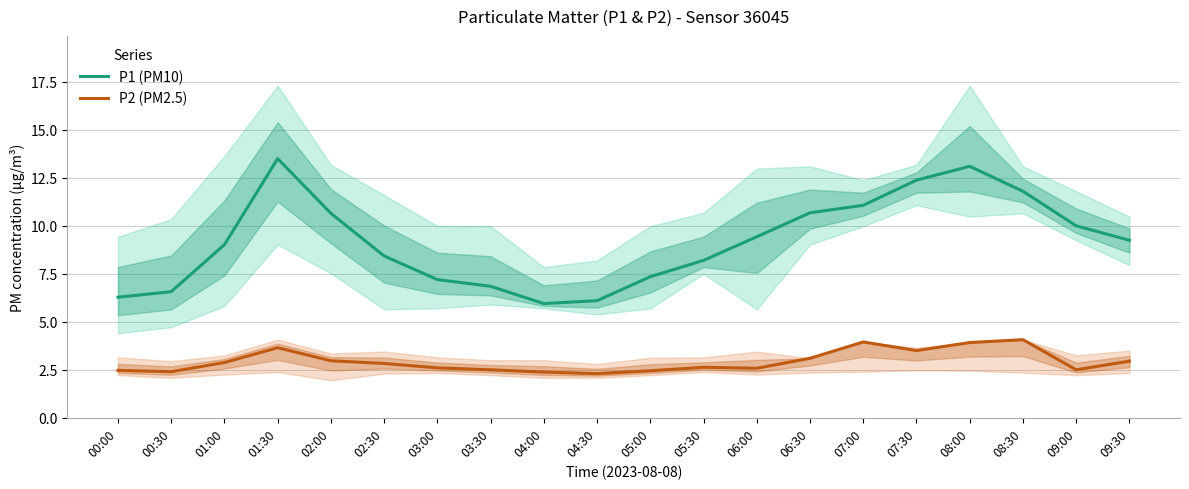

What is the average value of the P1 (PM10) series?

9.2